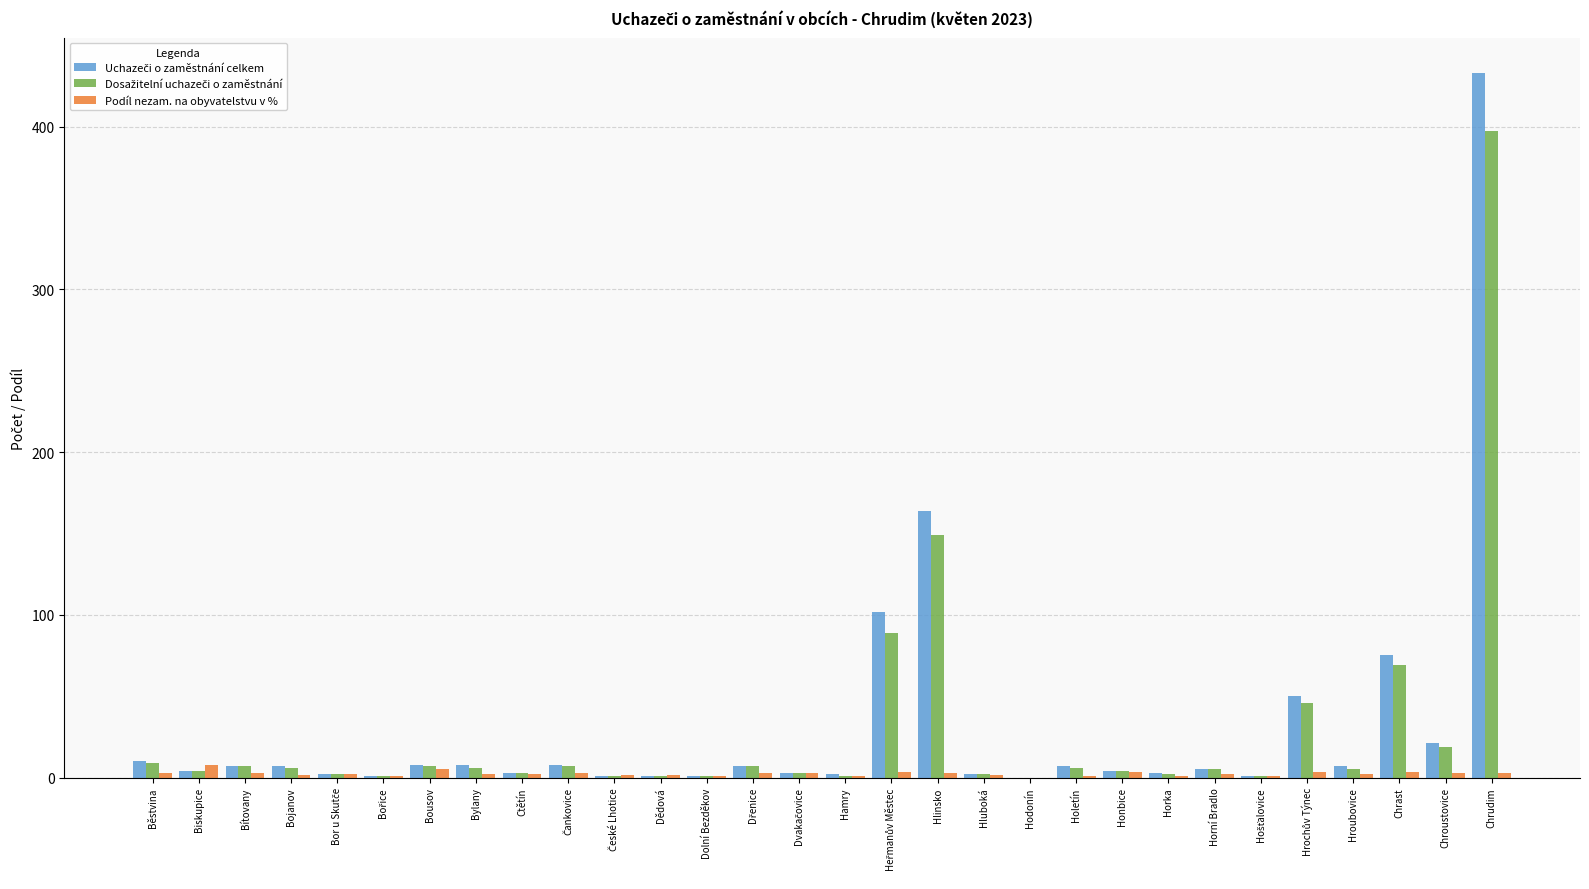

Which category has the highest value across all series?

Chrudim